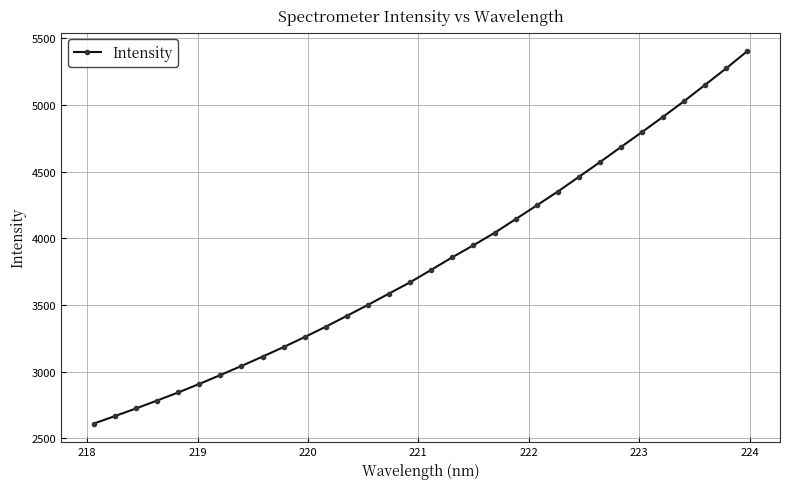

What is the maximum value shown in the chart?

5404.4